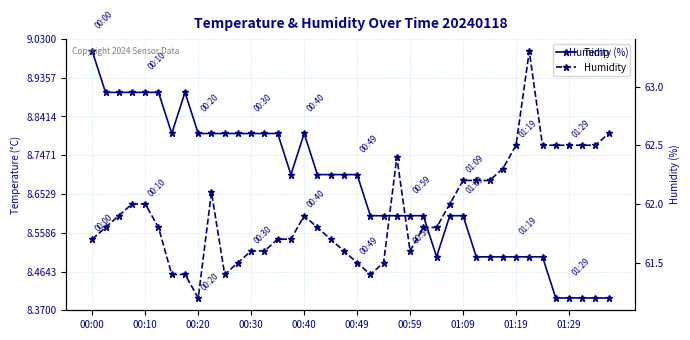

Does the chart display data point markers on the line(s)?

Yes